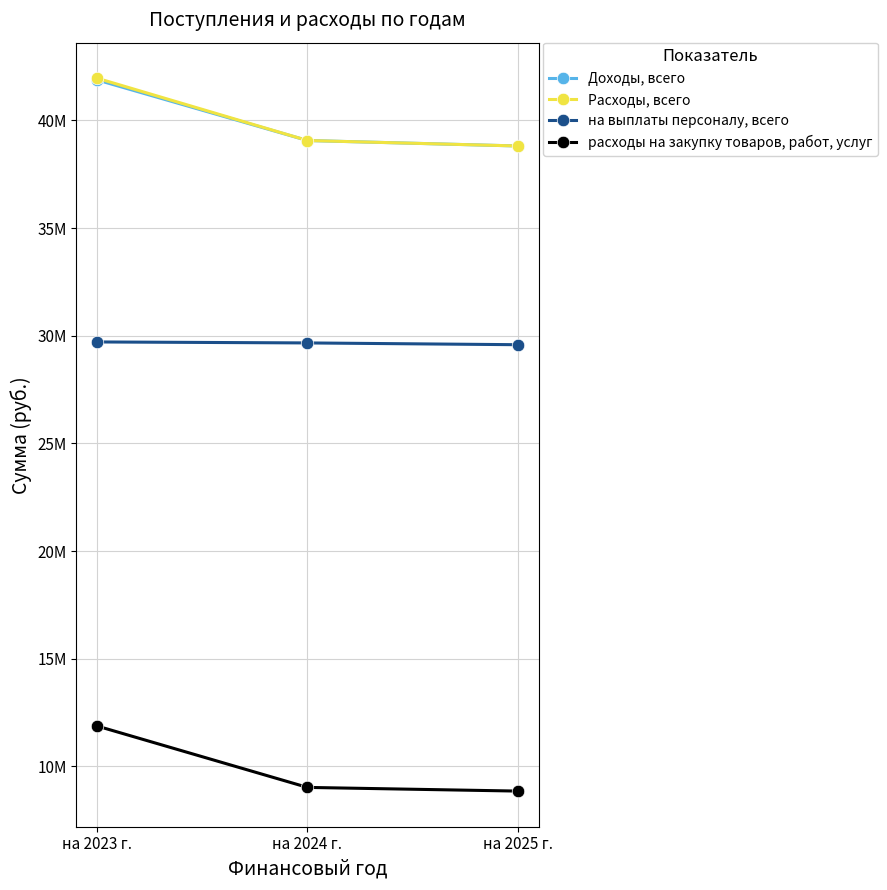

The Доходы, всего series shows 39067741.0 at на 2024 г.. True or false?

True